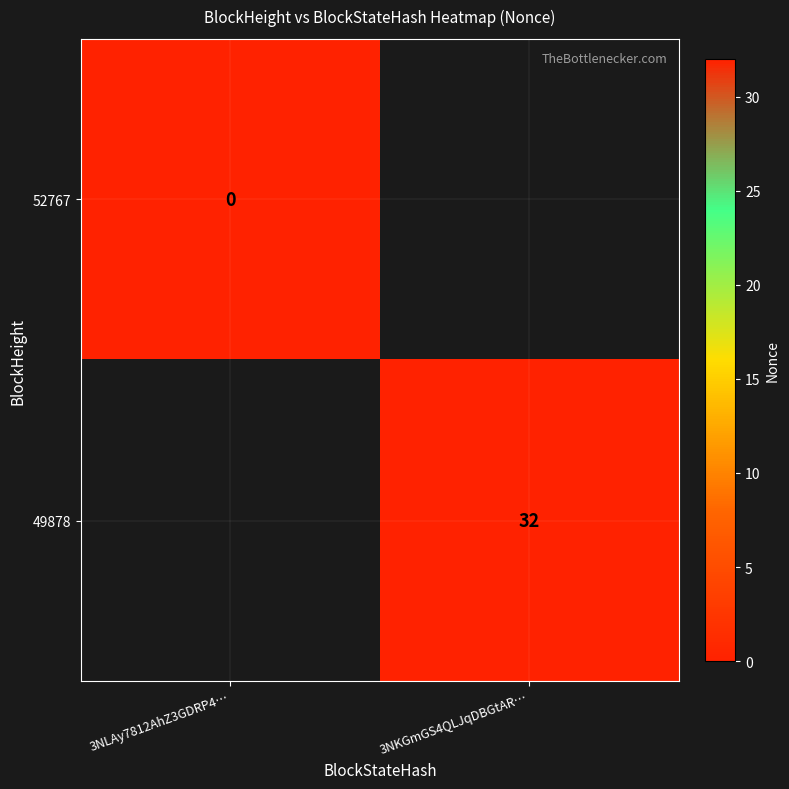

What is the total value across all series at 3NKGmGS4QLJqDBGtAR…?

31